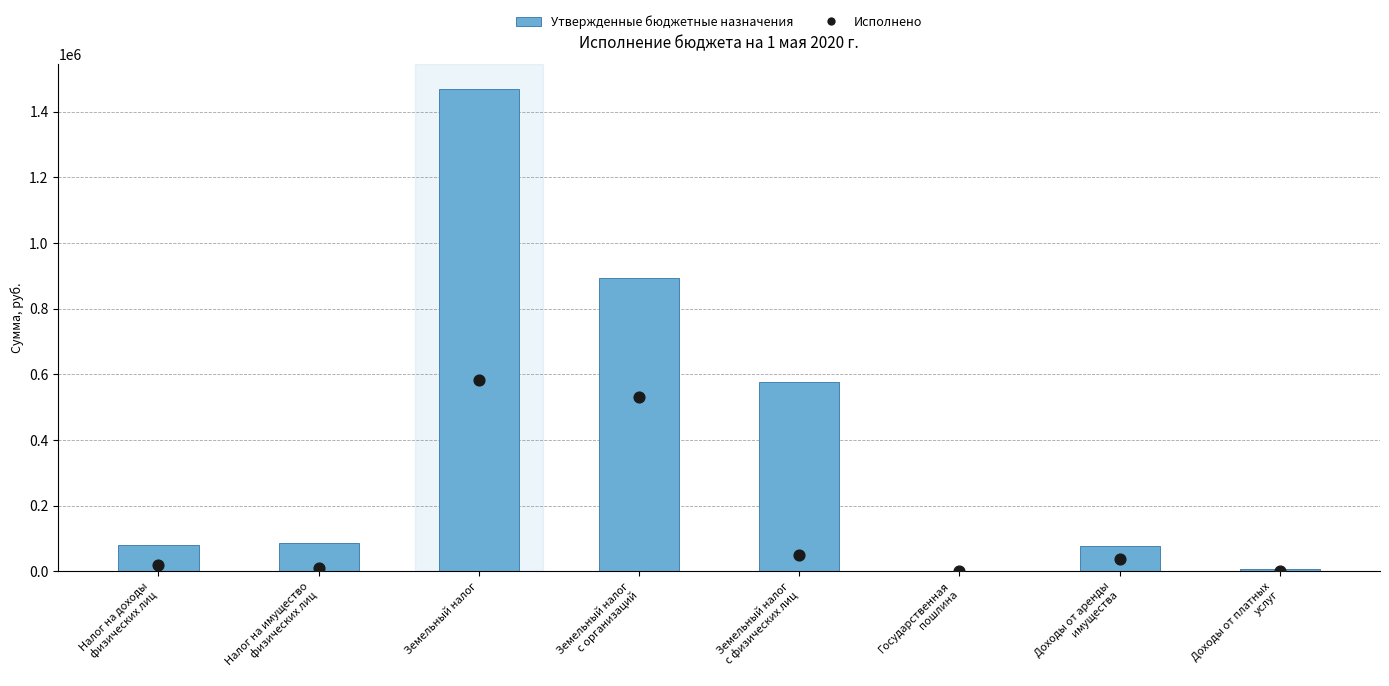

What is the total value across all series at Земельный налог
с организаций?

1424892.6